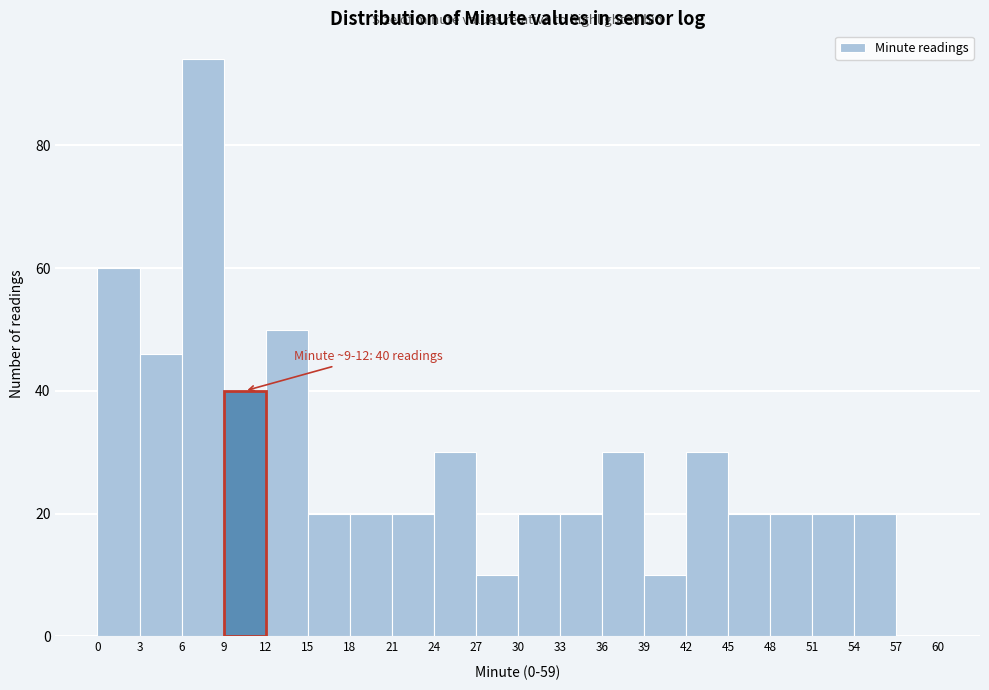

Over which range of the x-axis is the bar tallest?

6 to 9